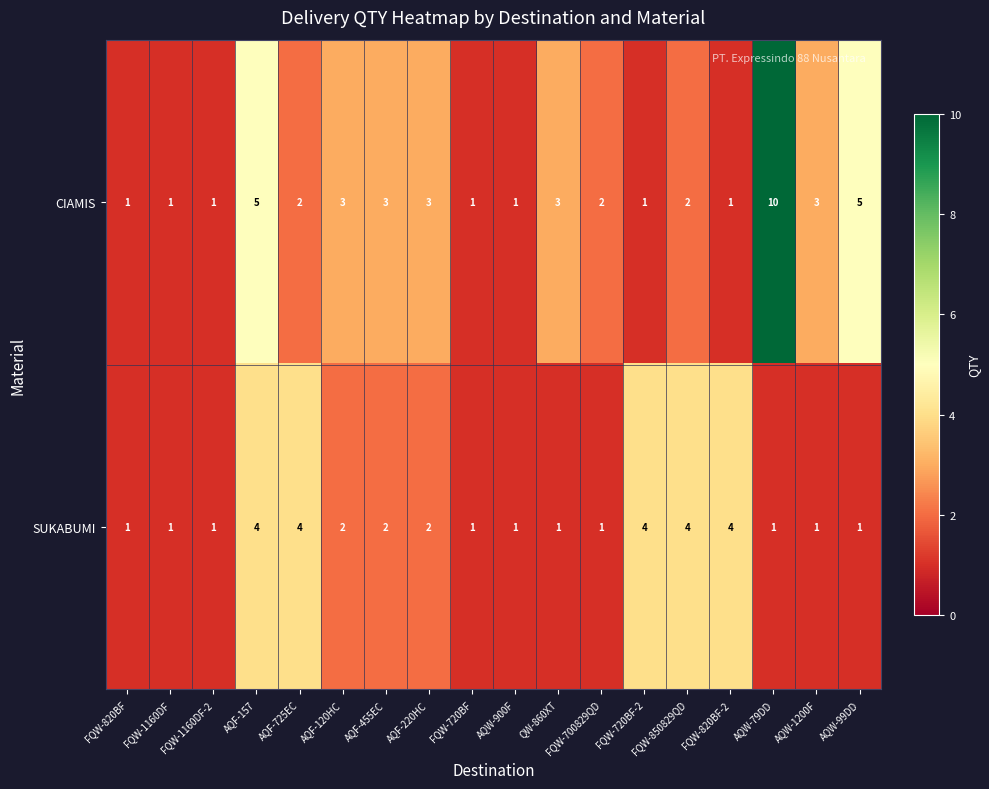

What is the difference between the maximum and minimum values in the SUKABUMI series?

3